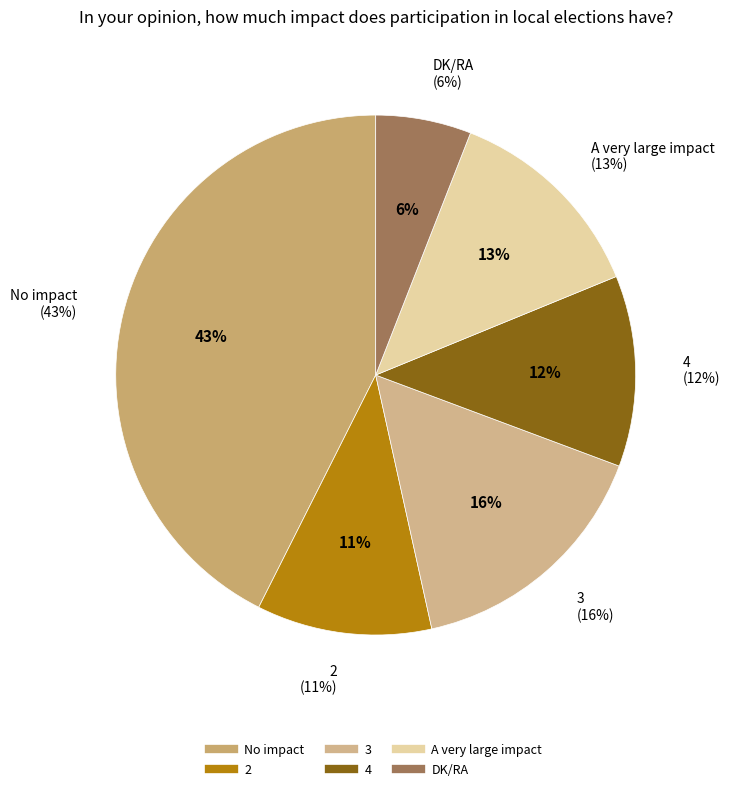

What percentage is the A very large impact slice, to the nearest percent?

13%